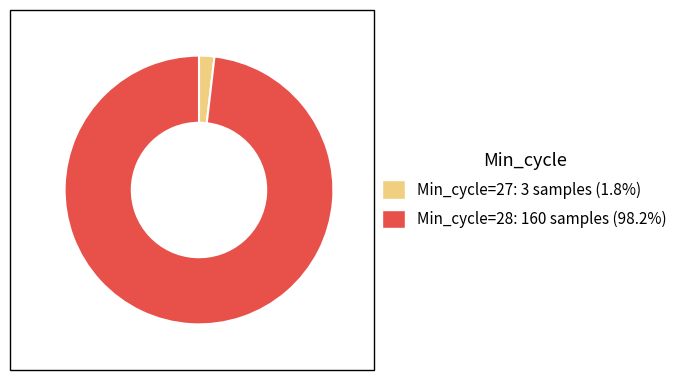

Is there a majority slice in this chart?

Yes